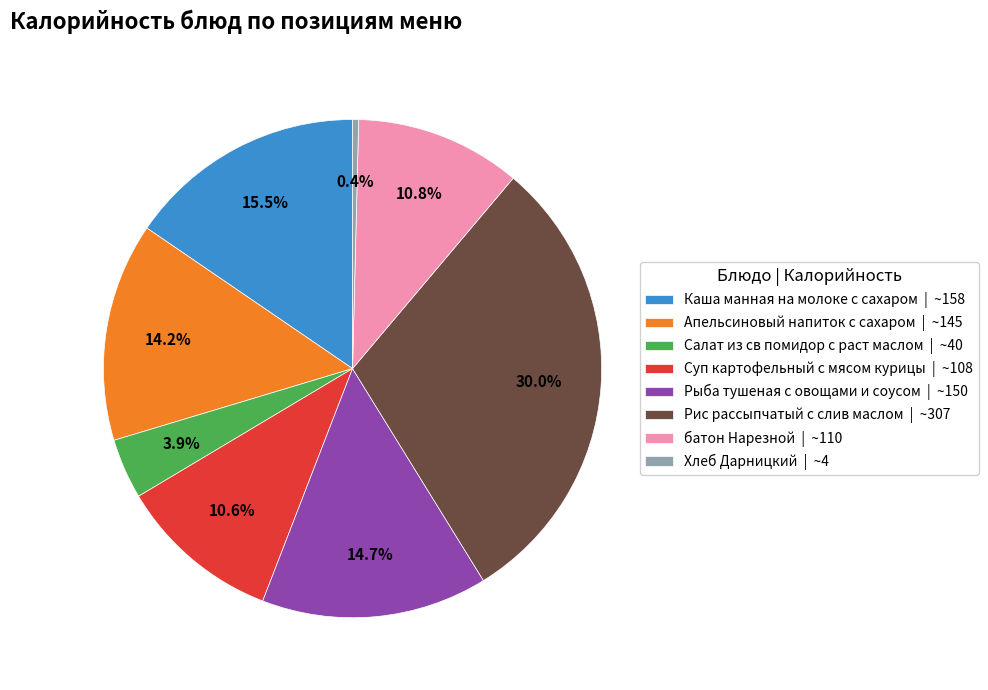

What is the largest slice in the pie chart?

Рис рассыпчатый с слив маслом